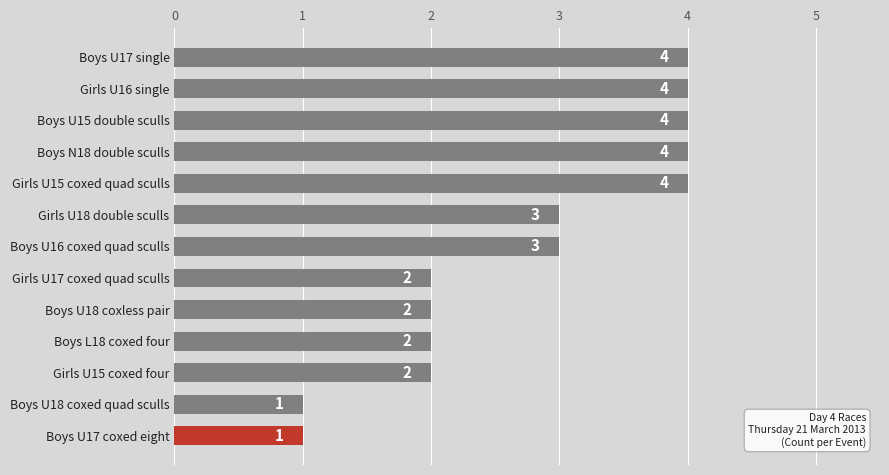

Count the values in the range 2 to 4.

11